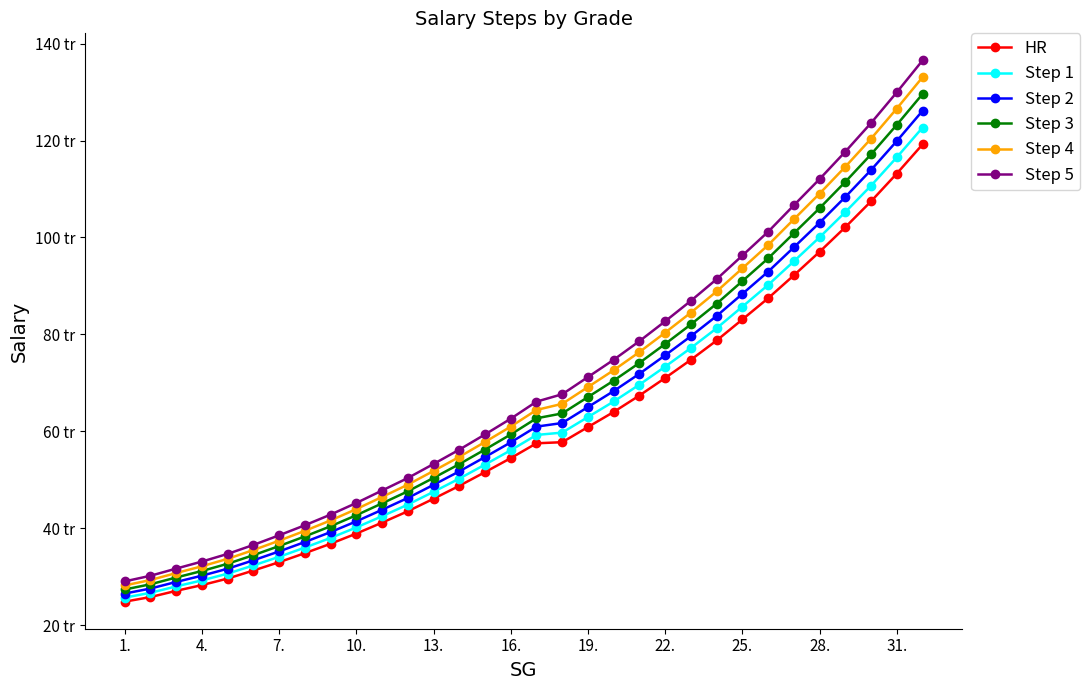

What is the greatest value displayed?

136539